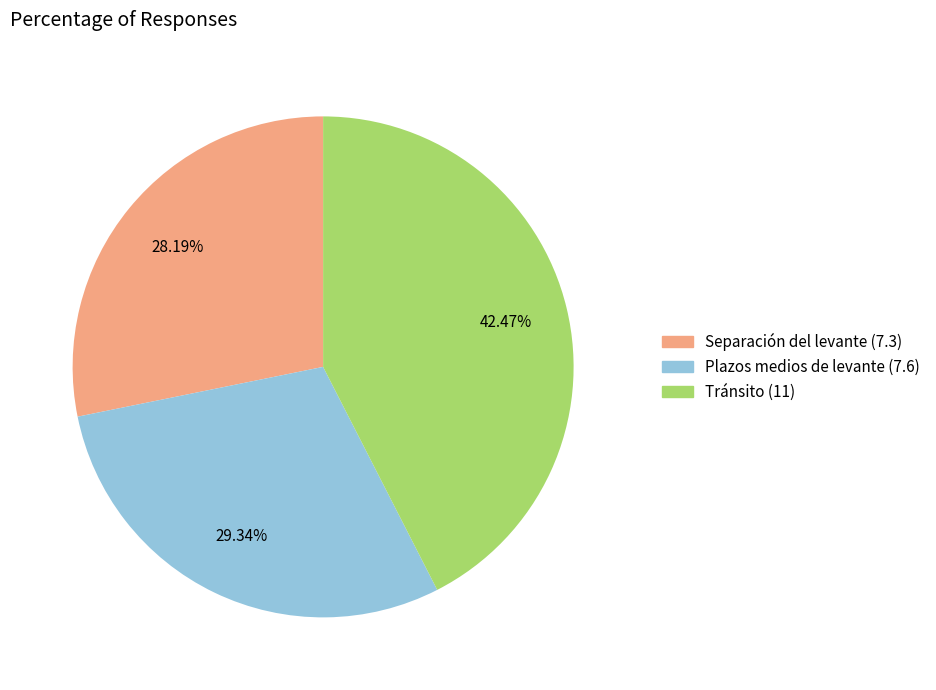

True or false: Tránsito (11) accounts for 32% of the total.

False